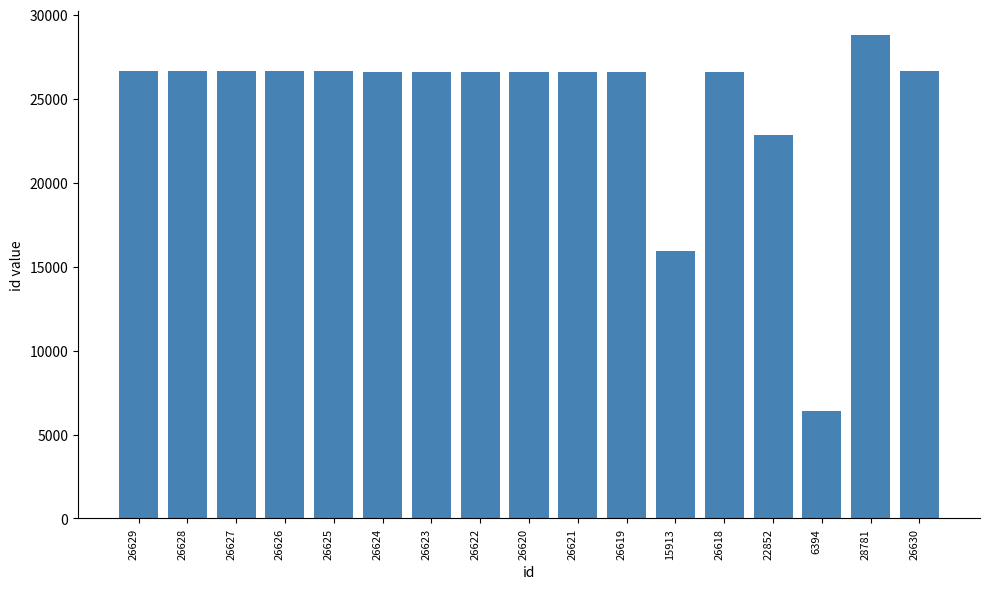

The chart shows a value of 16788 at 26627. True or false?

False